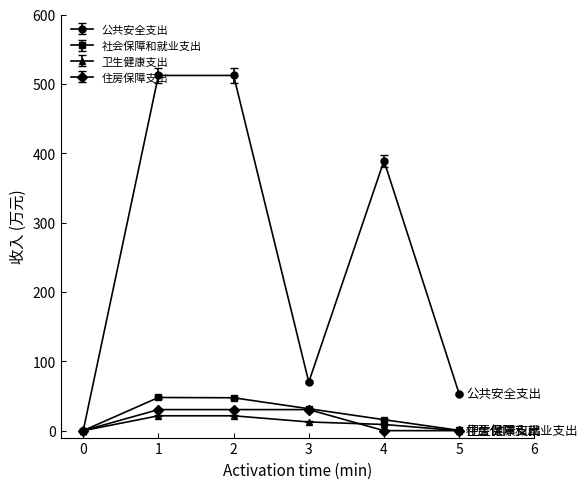

What is the highest value of the 社会保障和就业支出 series?

47.8